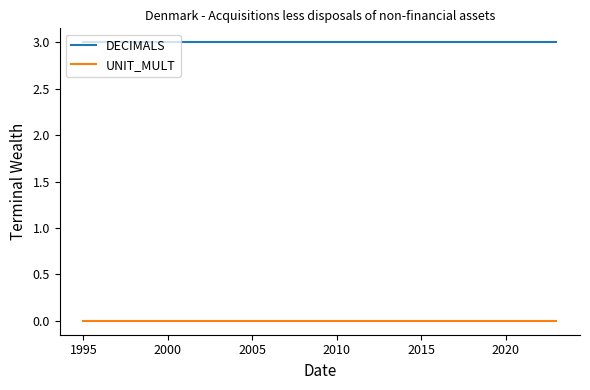

True or false: DECIMALS and UNIT_MULT cross at least once.

False